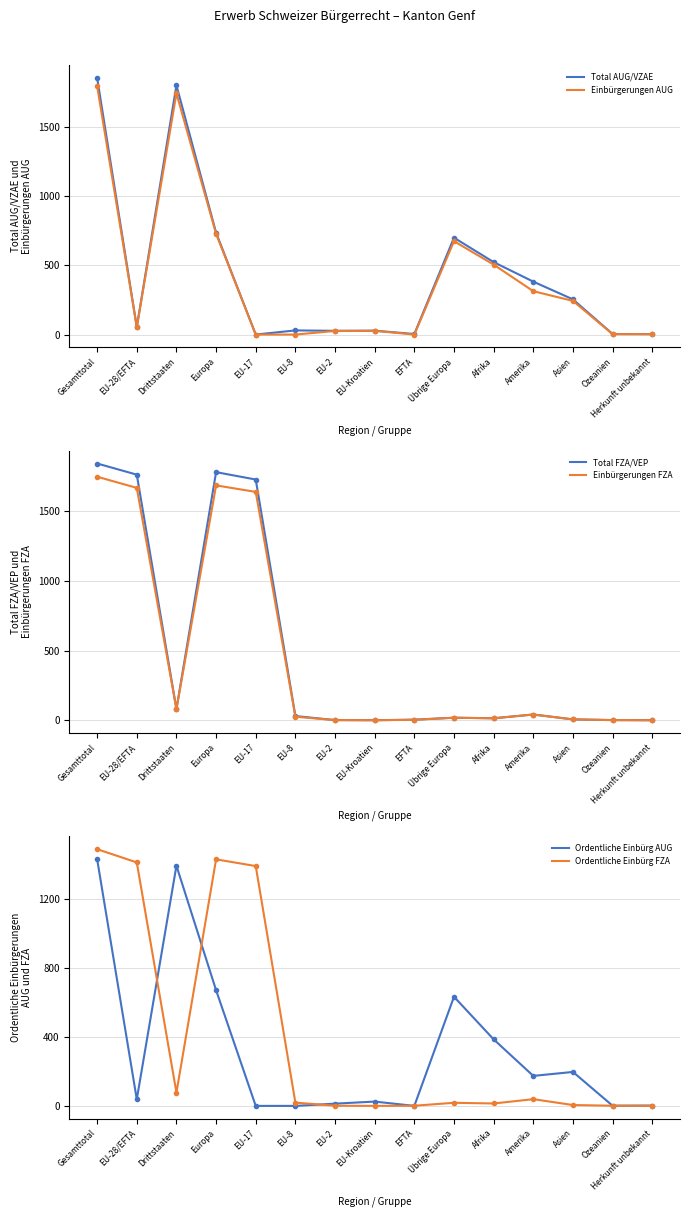

Which series has the largest range (max minus min)?

Total AUG/VZAE